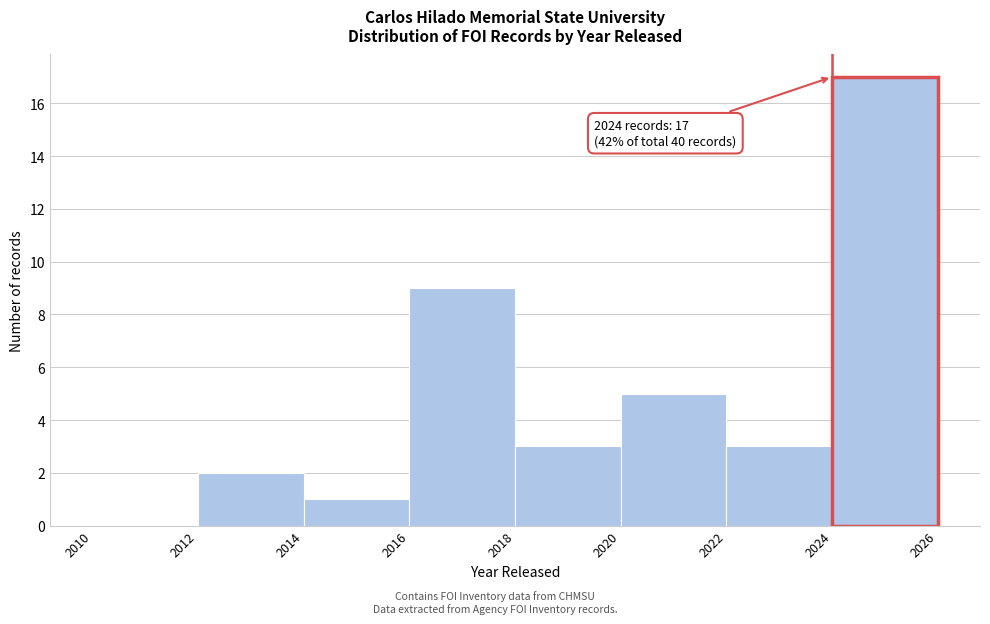

Which range on the x-axis has the tallest bar?

2024 to 2026